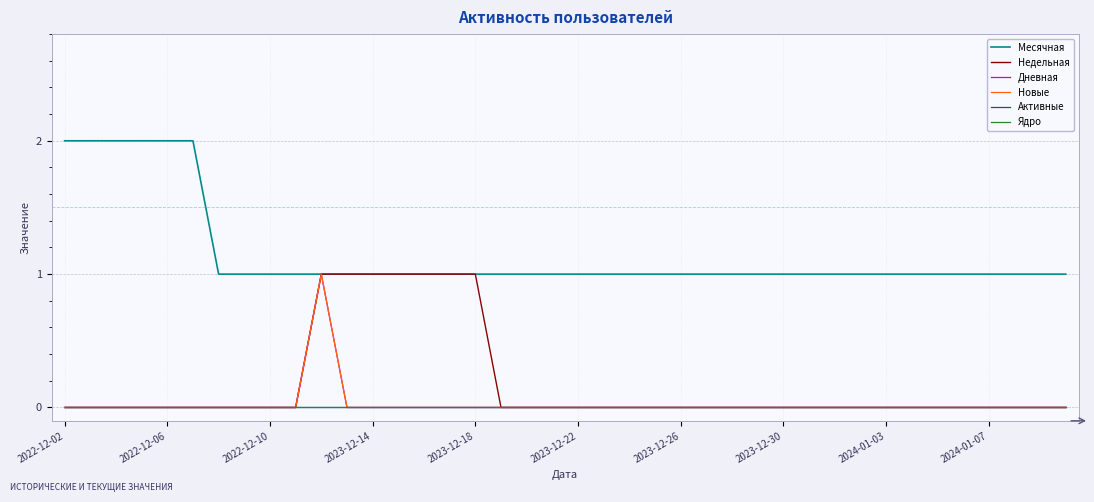

True or false: Активные and Дневная intersect in this chart.

False